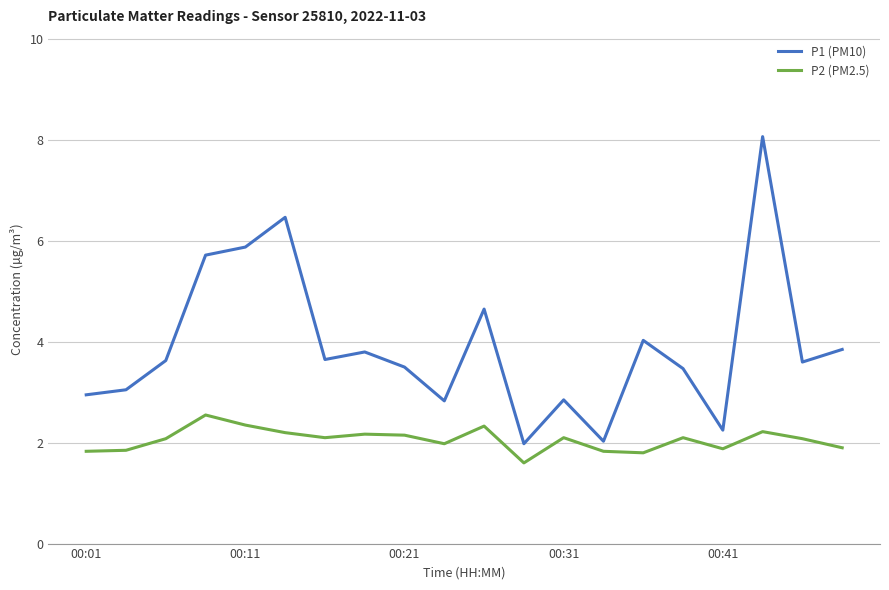

What is the maximum value for P1 (PM10)?

8.1